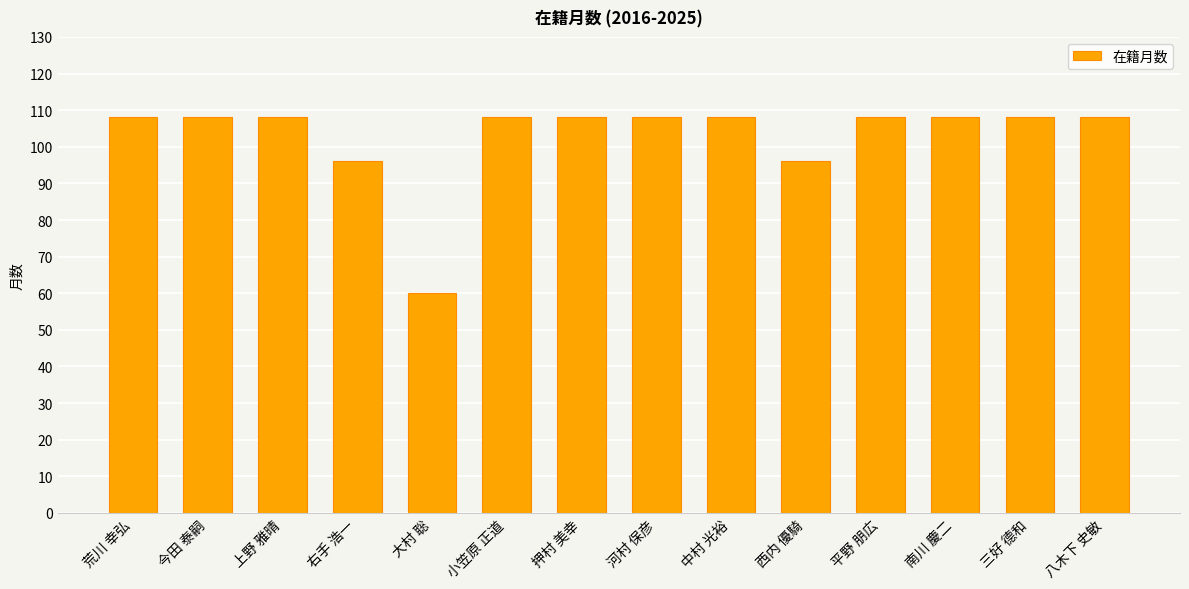

What position from the left is 右手 浩一?

4